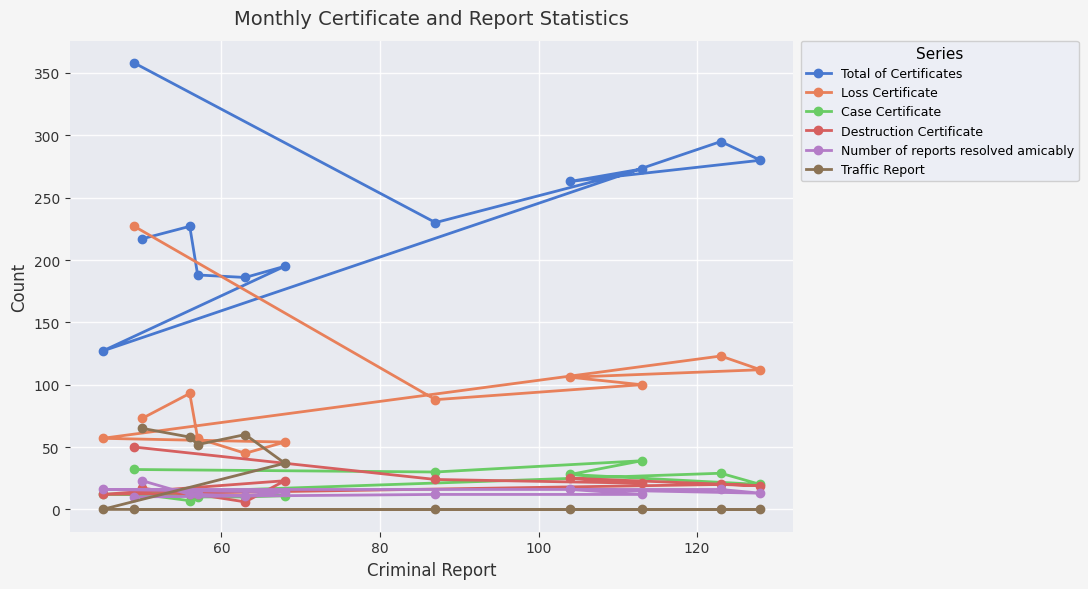

Is the value of Case Certificate at 8 greater than the value of Number of reports resolved amicably at 10?

No